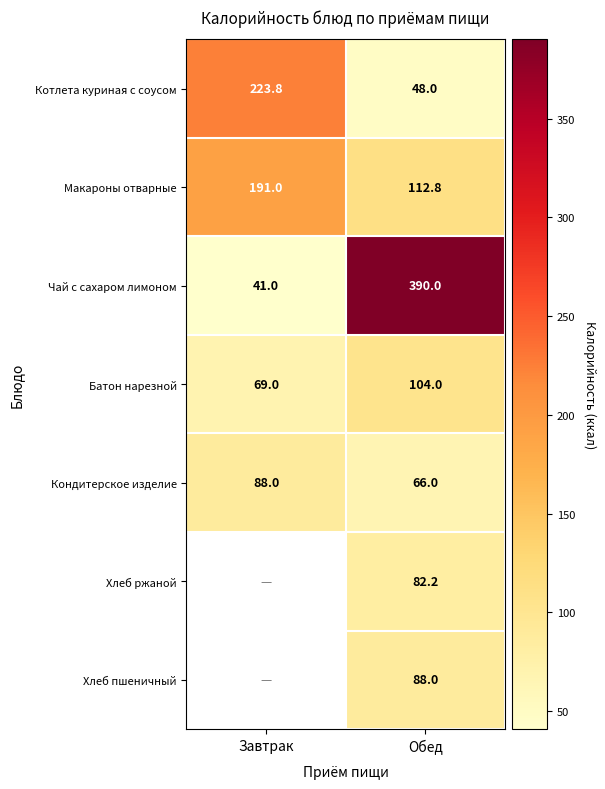

What is the difference between the Котлета куриная с соусом values at Завтрак and Обед?

175.8